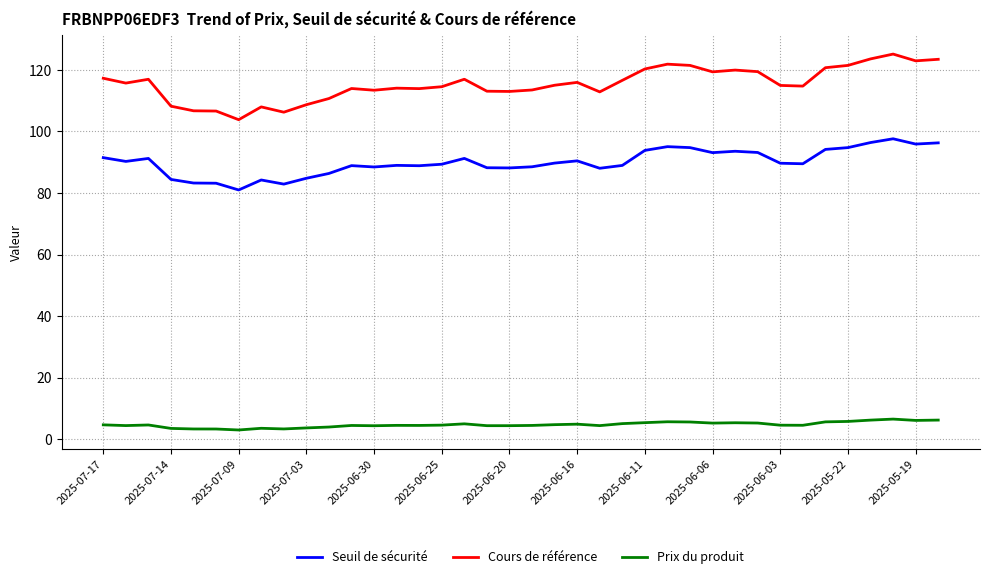

What is the average value of the Prix du produit series?

4.7